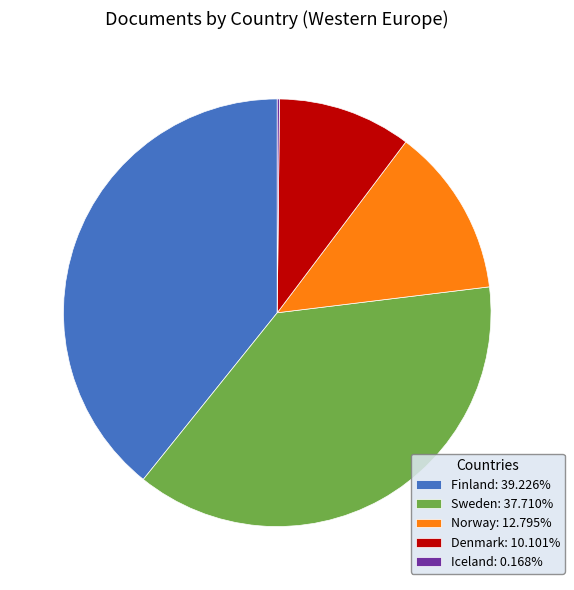

Combined, do Denmark: 10.101% and Sweden: 37.710% account for over 50%?

No